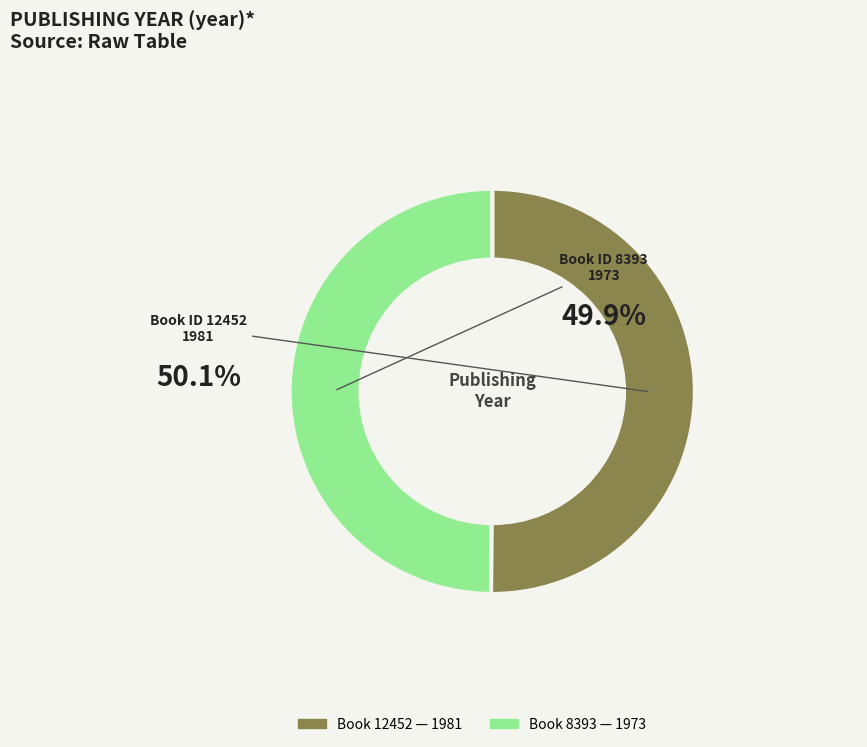

Is it true that 12452 is 50% of the pie?

True